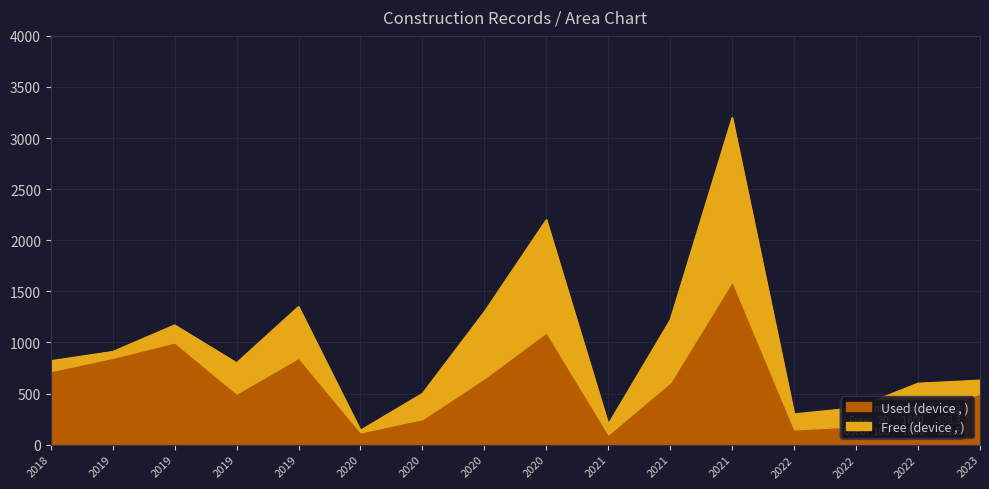

What is the value of the Used (device) point at the 13th from the left?

150